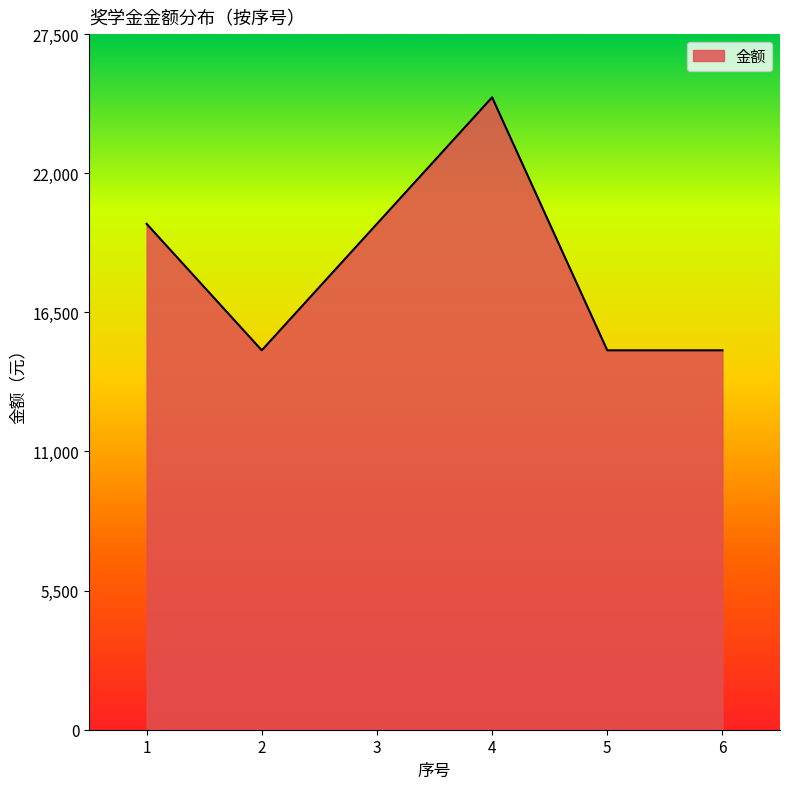

At which category does the chart reach its peak across all series?

4